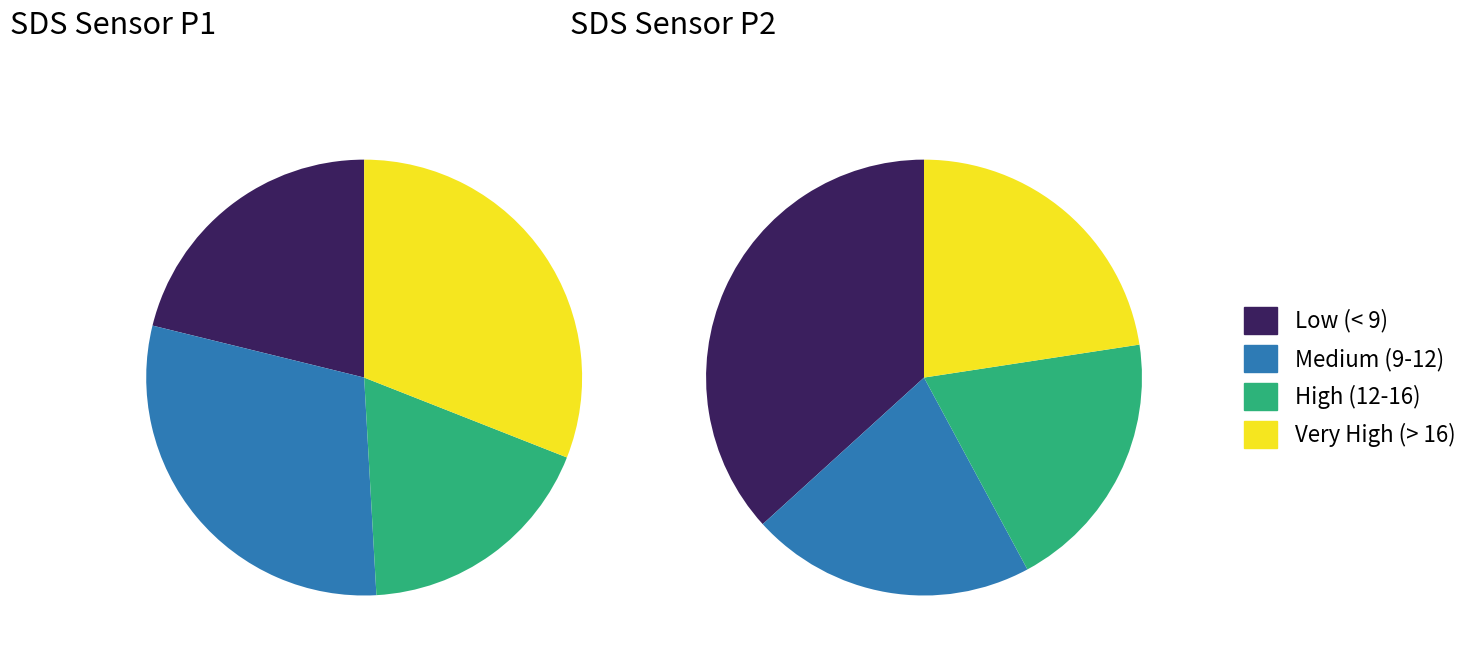

What percentage is NOT represented by 5?

96.0%